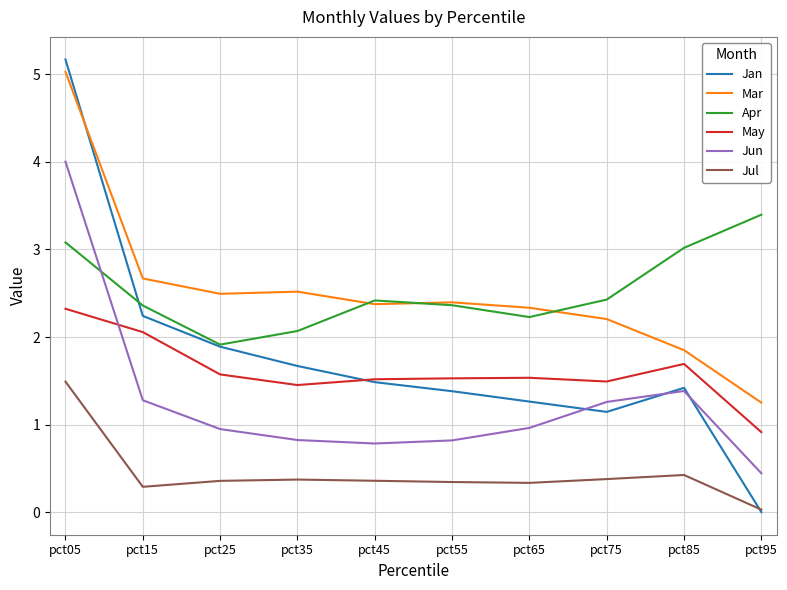

Is the value of Mar at pct85 greater than the value of Apr at pct05?

No